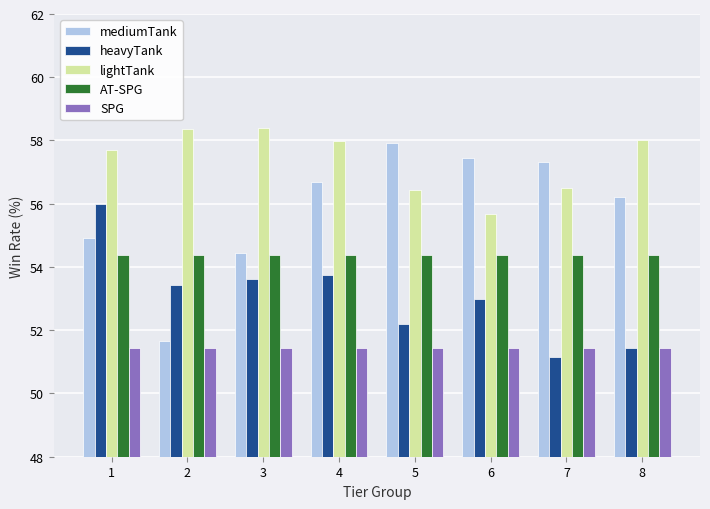

Rank the series at 5 from lowest to highest value.

SPG, heavyTank, AT-SPG, lightTank, mediumTank